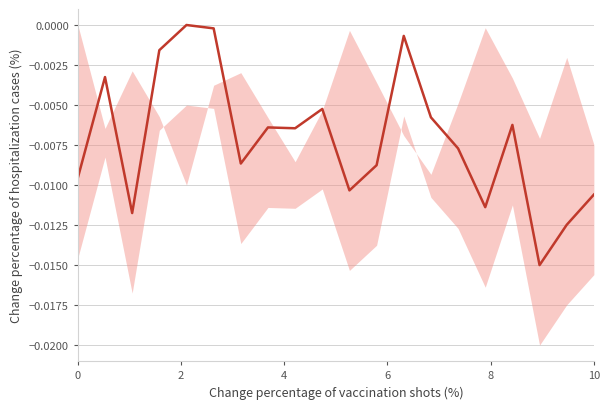

How many categories are shown in the chart?

20